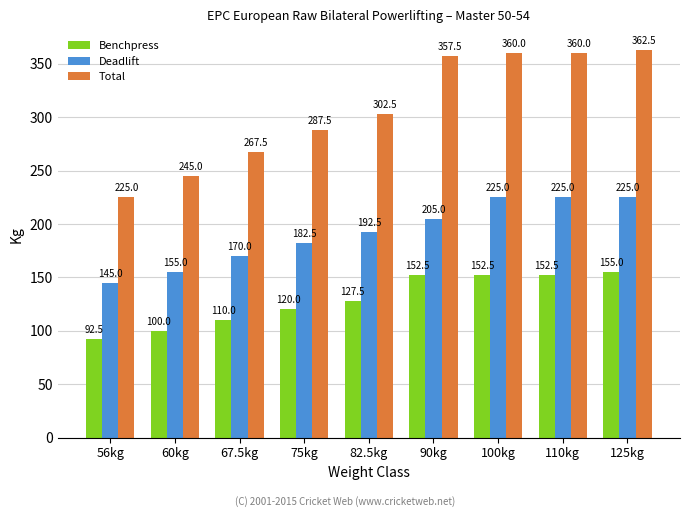

At which category does the chart reach its peak across all series?

125kg